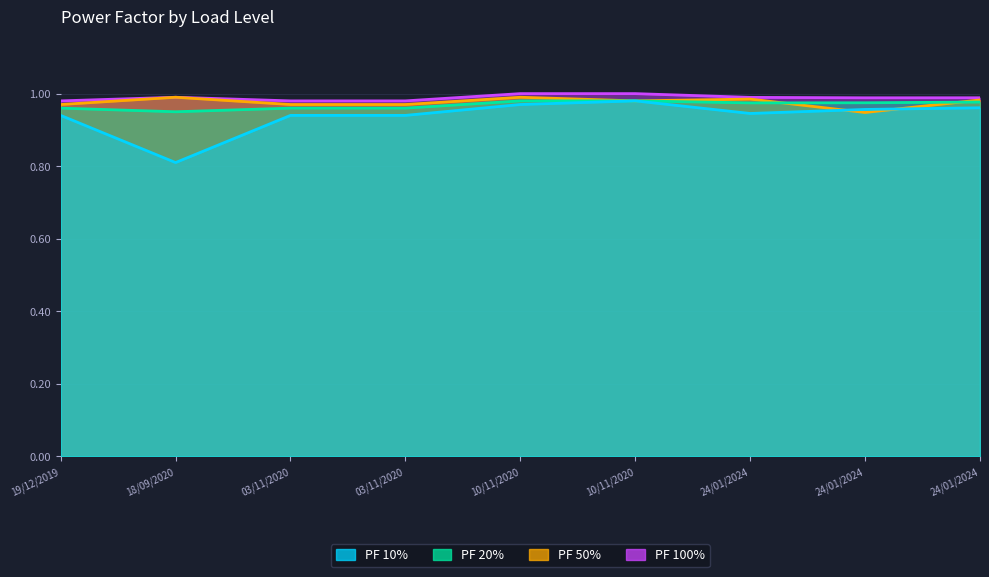

Read the PF 100% value at 24/01/2024.

1.0